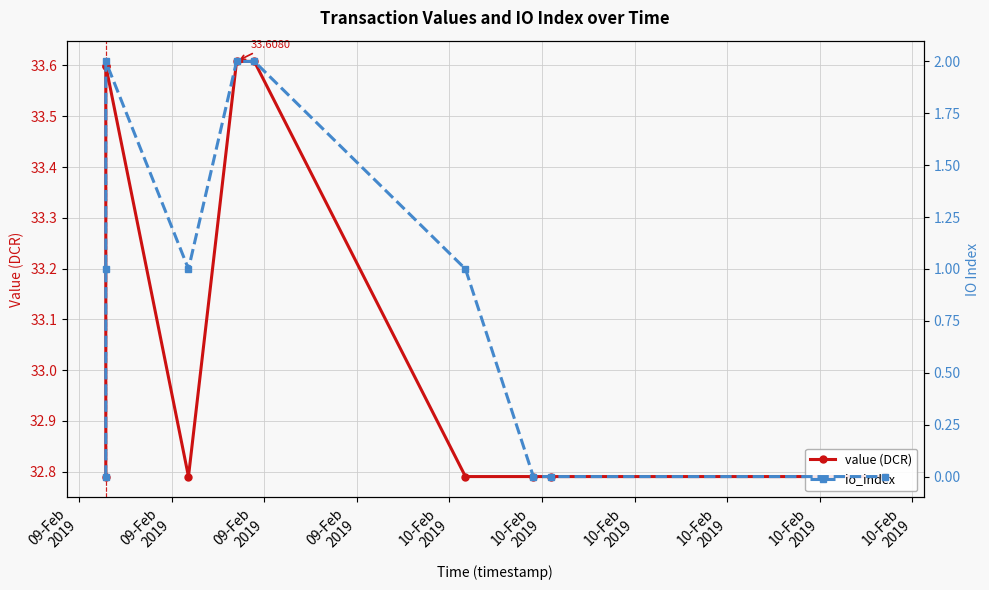

Rank the series at 10-Feb
2019 from lowest to highest value.

io_index, value (DCR)